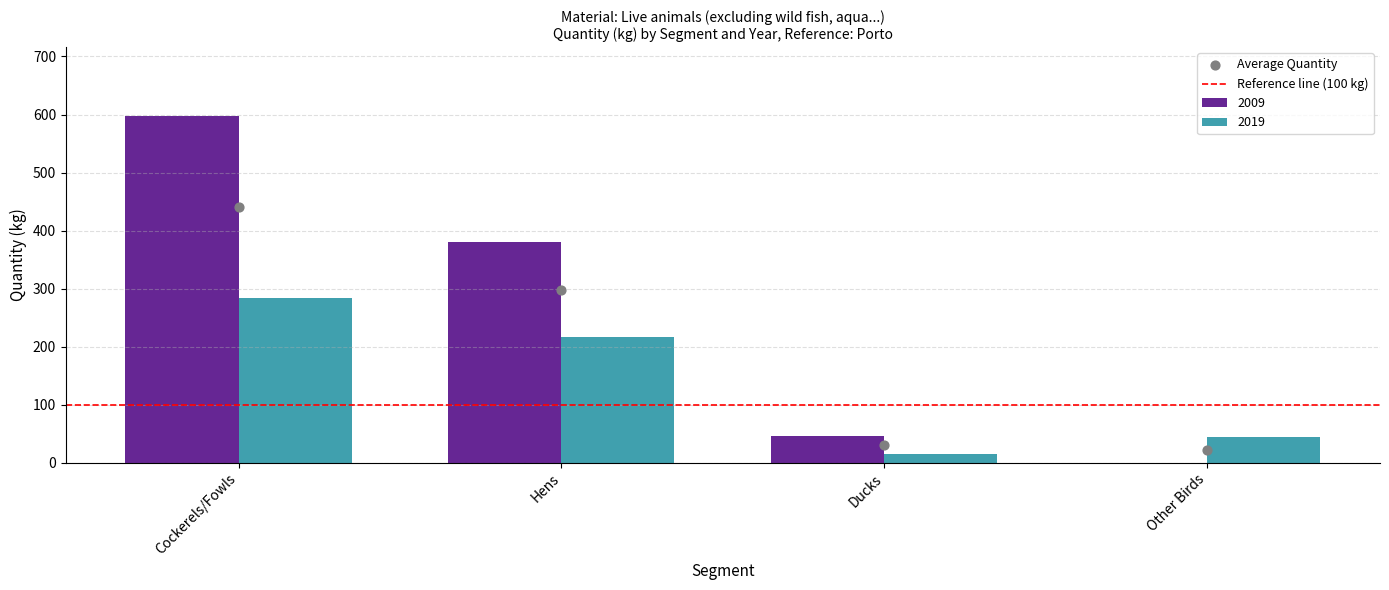

At how many categories does at least one series exceed 594?

1